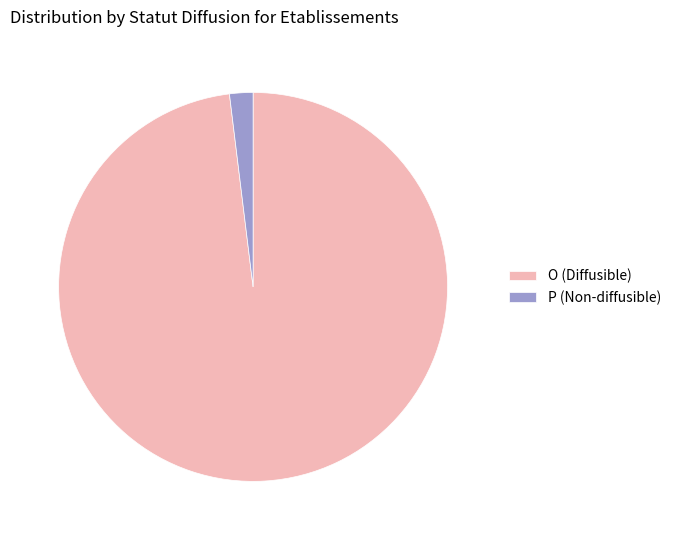

Combined, do P (Non-diffusible) and O (Diffusible) account for over 50%?

Yes